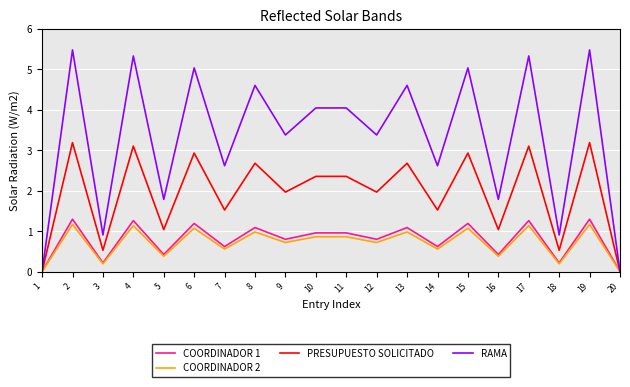

List the series in order of their peak value, lowest first.

COORDINADOR 2, COORDINADOR 1, PRESUPUESTO SOLICITADO, RAMA